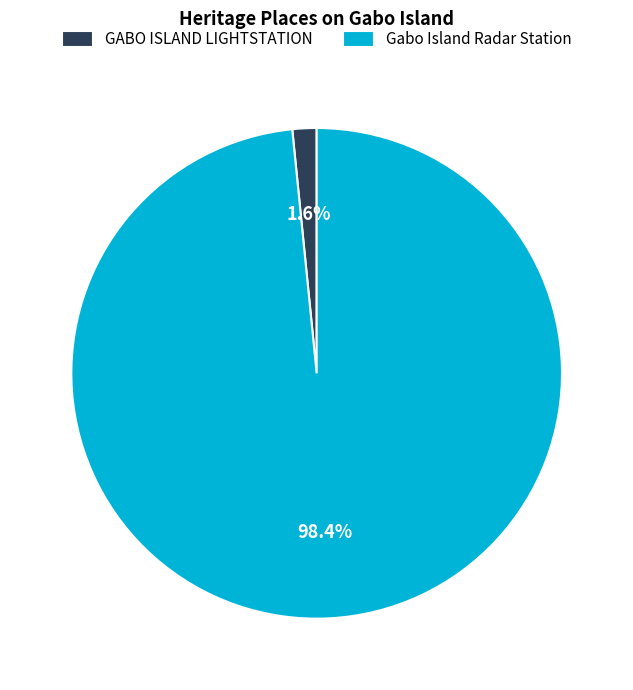

Which category has the biggest portion of the pie?

Gabo Island Radar Station